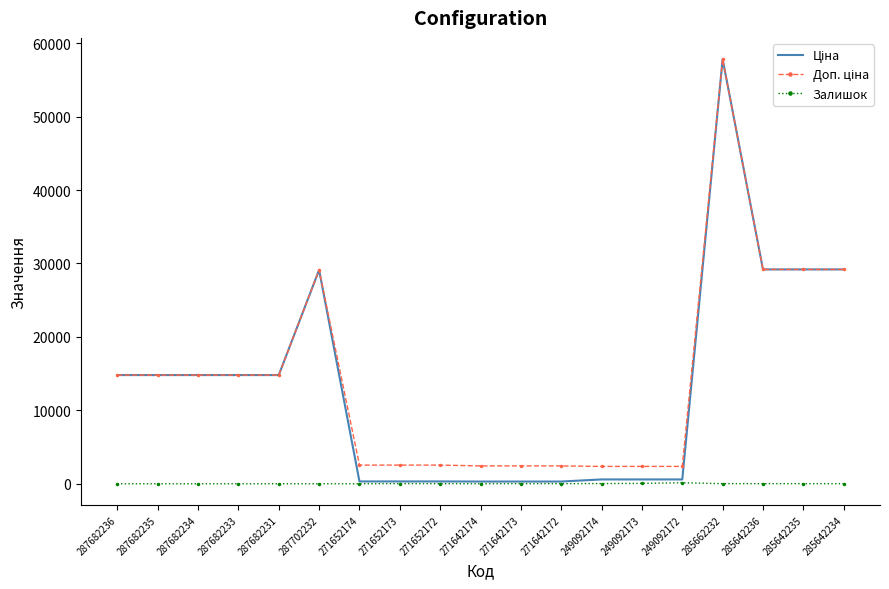

At which category is the sum across all series the highest?

285662232